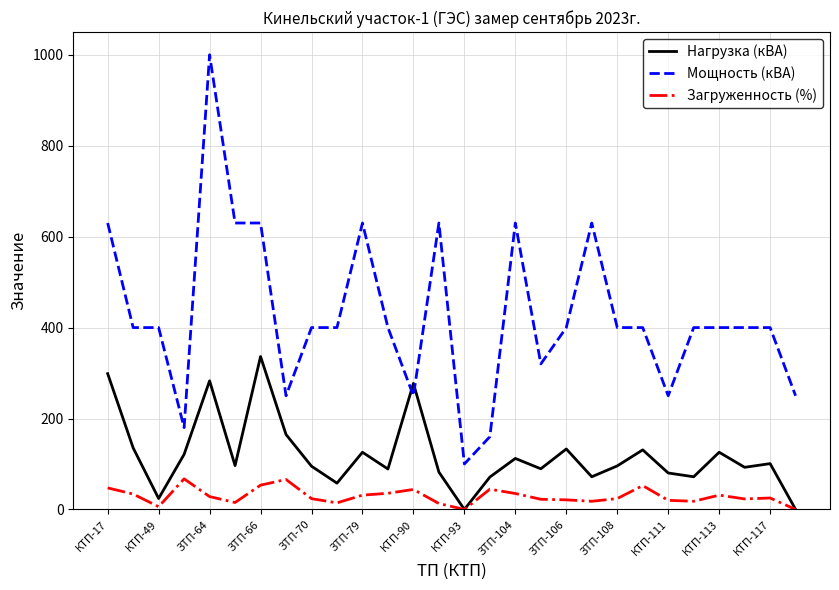

How many categories are shown in the chart?

28